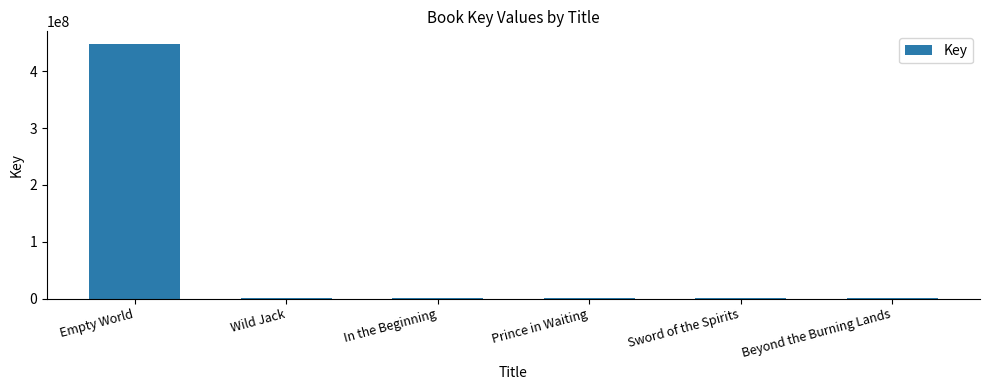

What is the maximum value shown in the chart?

447846952